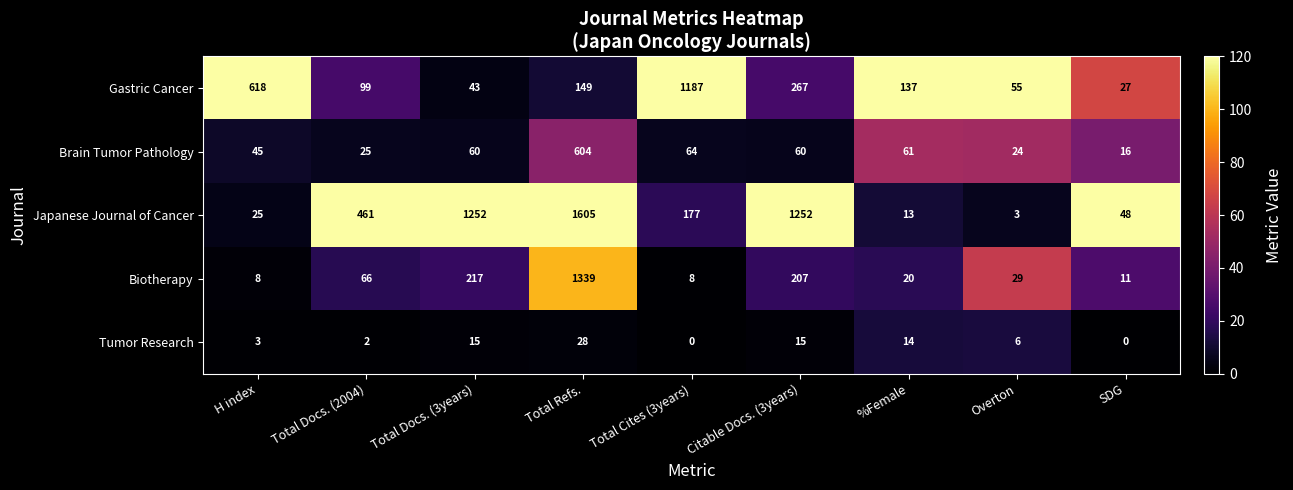

Count the number of data series in this chart.

5